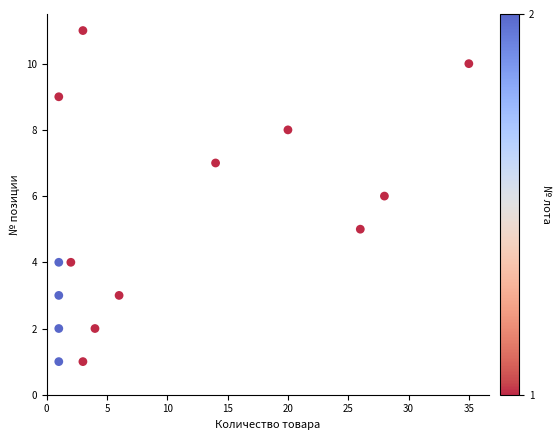

What is the range of Y values (max minus min)?

10